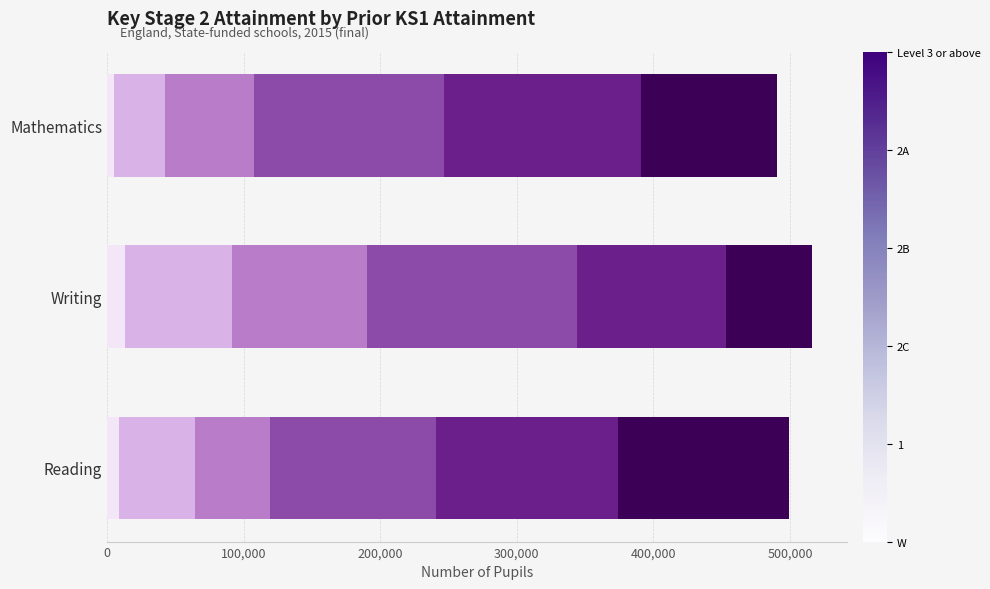

Count the number of categories in the chart.

3